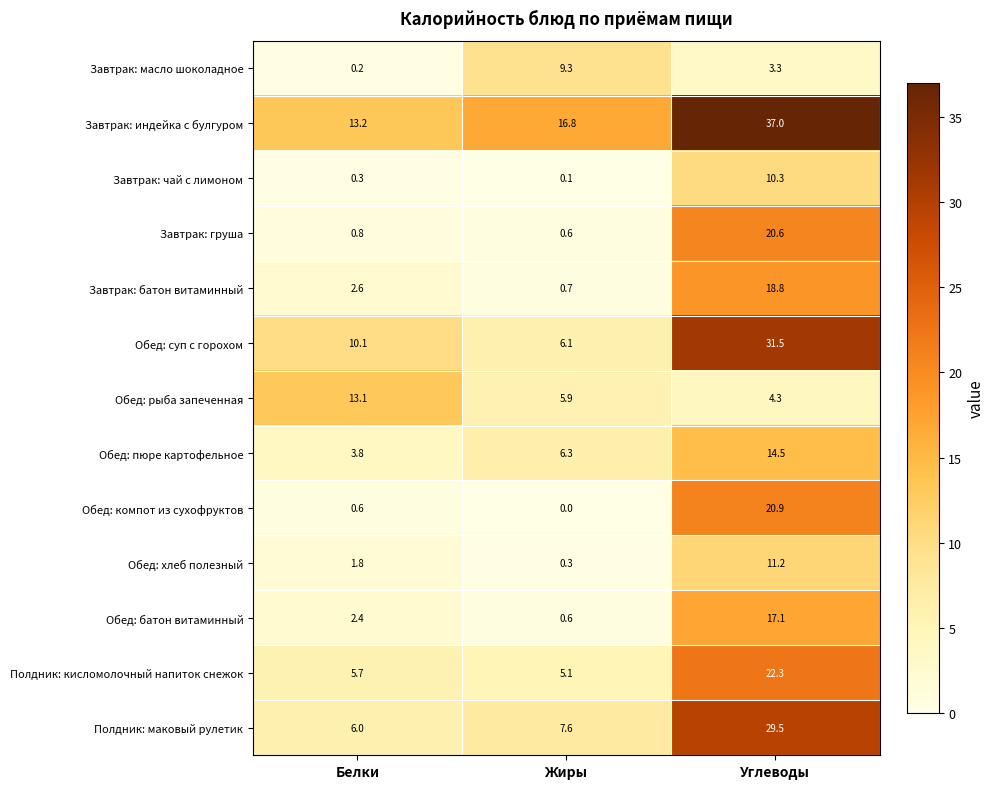

What is the total value across all series at Белки?

60.6